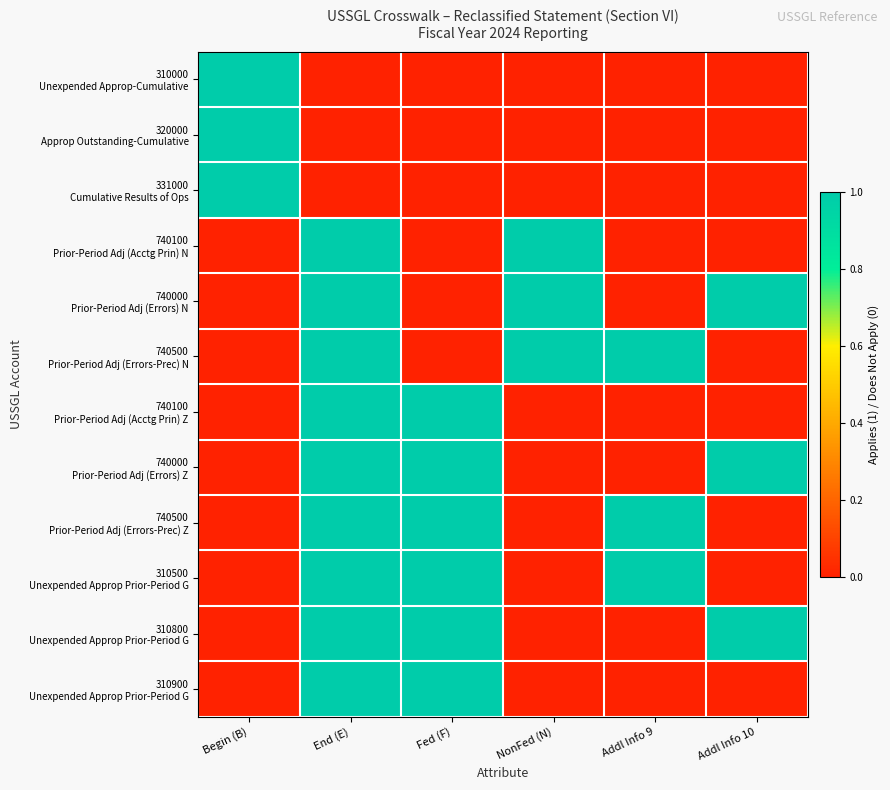

At which category is the sum across all series the highest?

End (E)